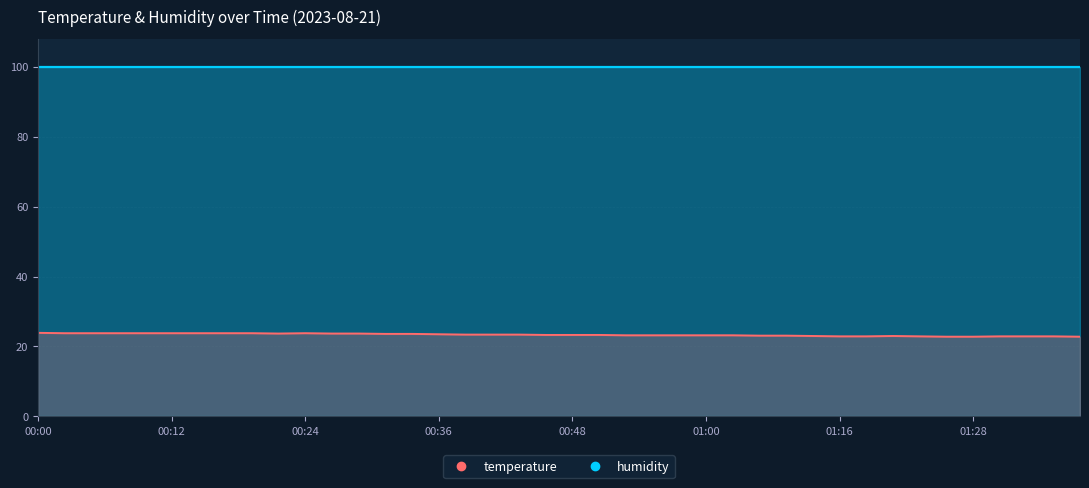

What is the label of the 5th point from the left?

00:09